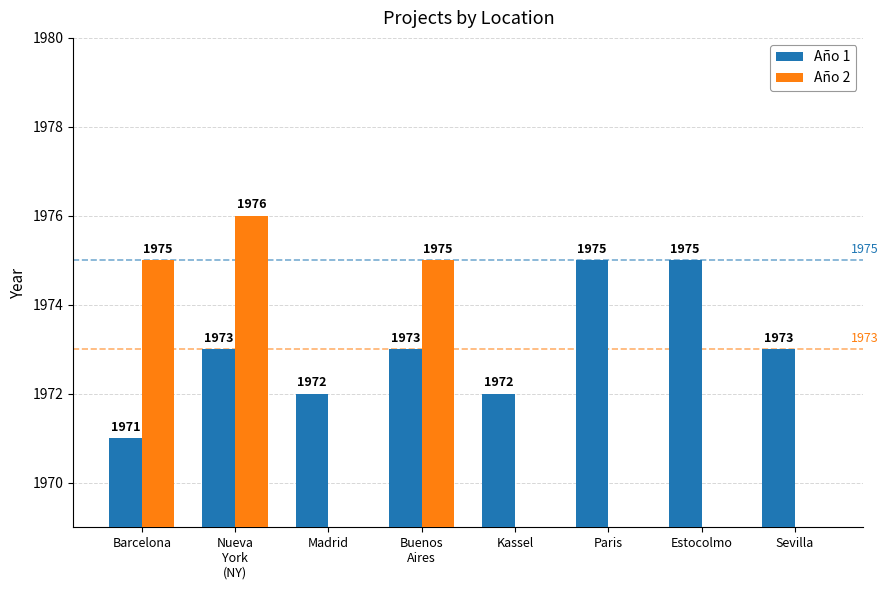

What is the value of the Año 2 bar at the 2nd from the left?

1976